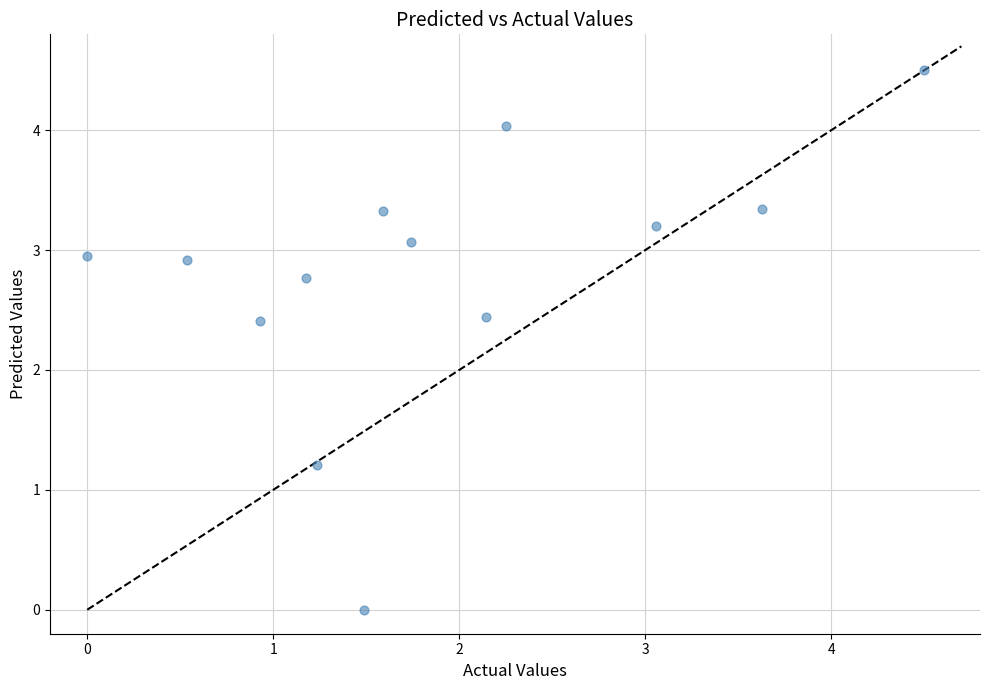

What is the range of Y values (max minus min)?

4.5